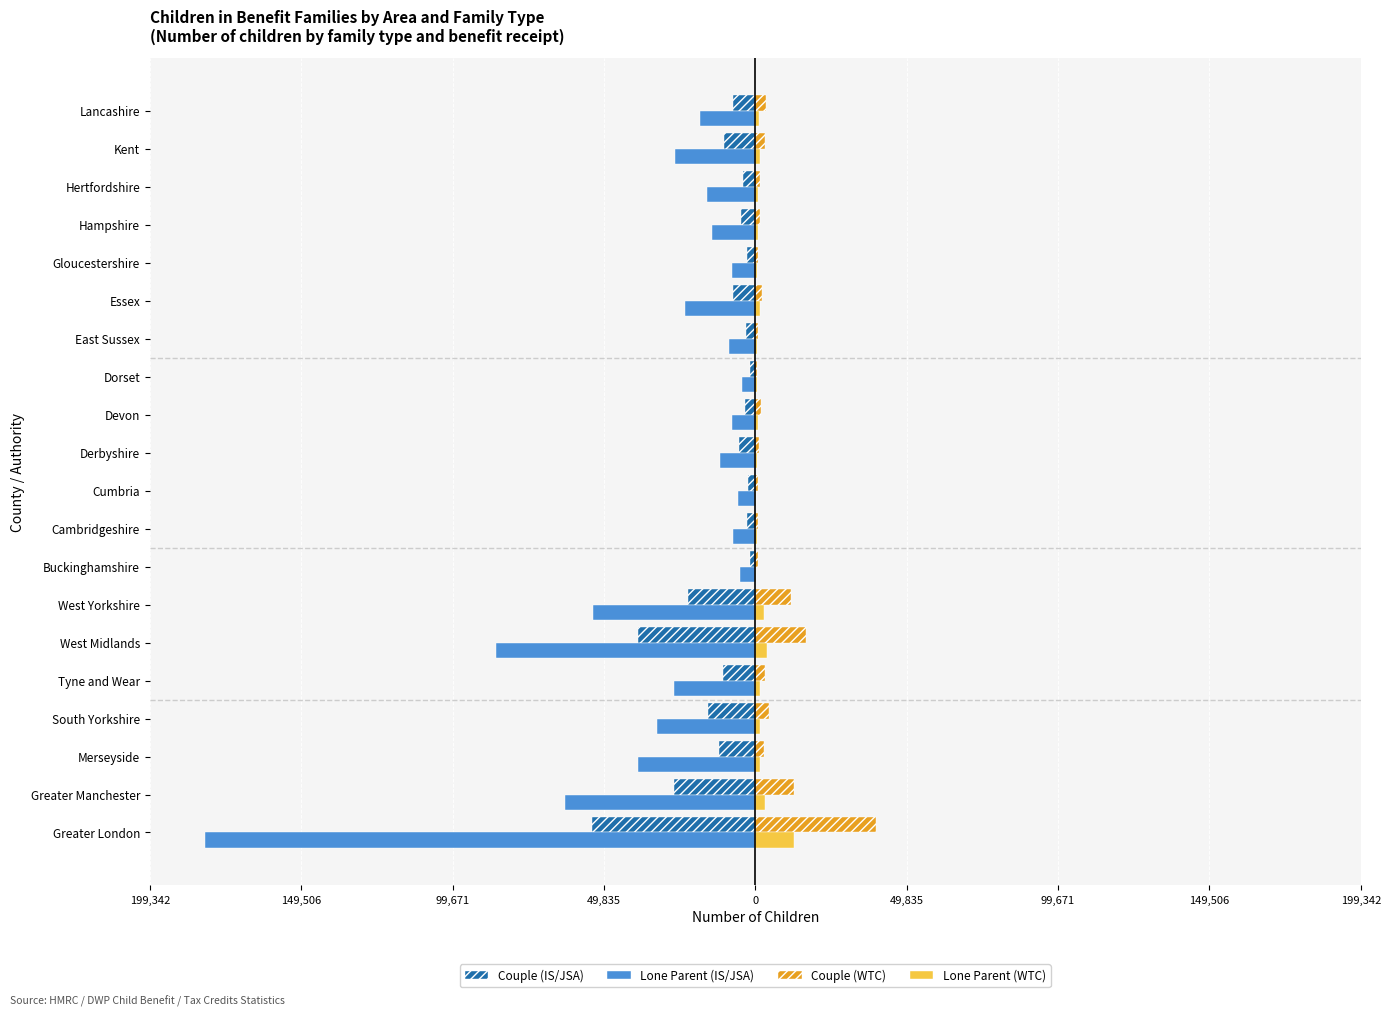

What are all the series names shown in the legend?

Couple (IS/JSA), Lone Parent (IS/JSA), Couple (WTC), Lone Parent (WTC)